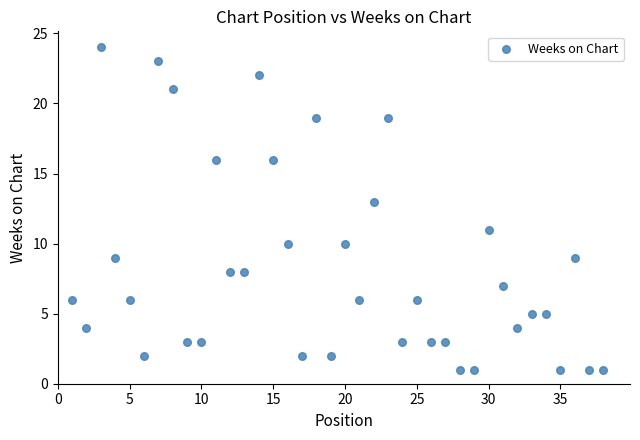

What is the range of X values (max minus min)?

37